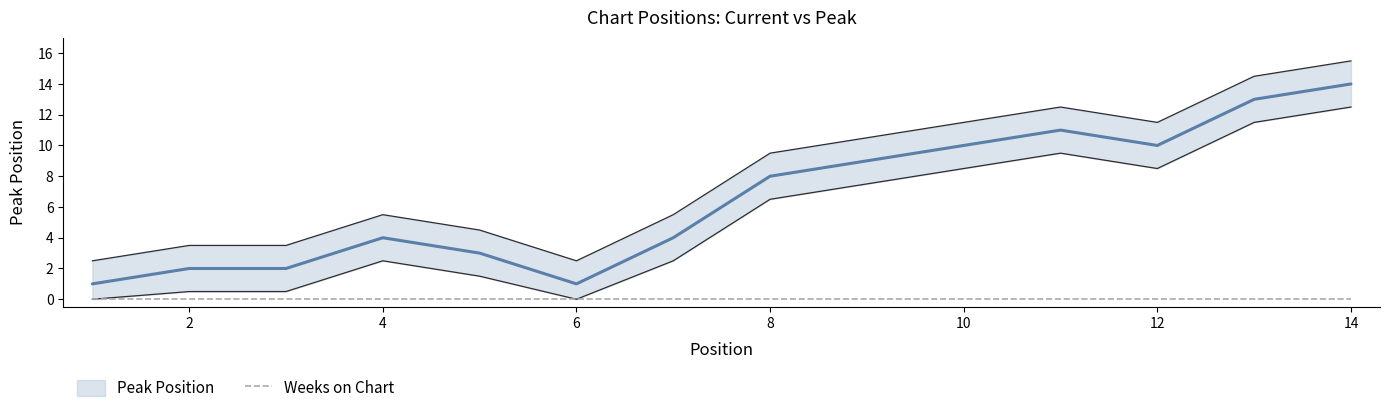

True or false: there are more than 0 points higher than both neighbors.

True